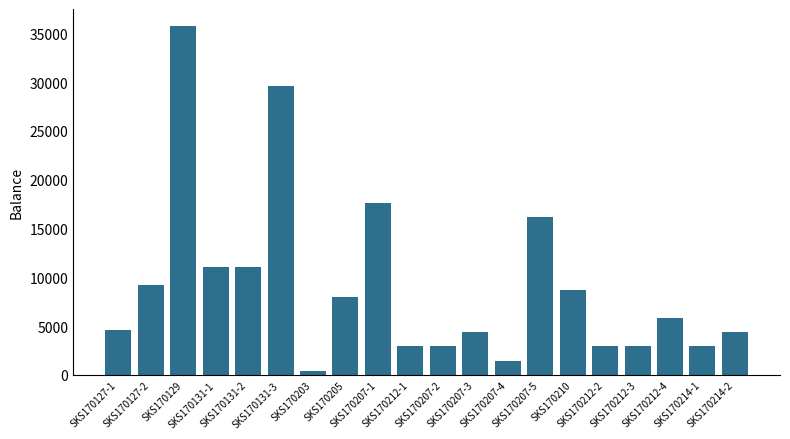

Reading left to right, list all the values displayed in this chart.

4600	9200	35710	11080	11080	29600	360	8010	17640	2940	2940	4410	1470	16170	8750	2940	2940	5880	2940	4410